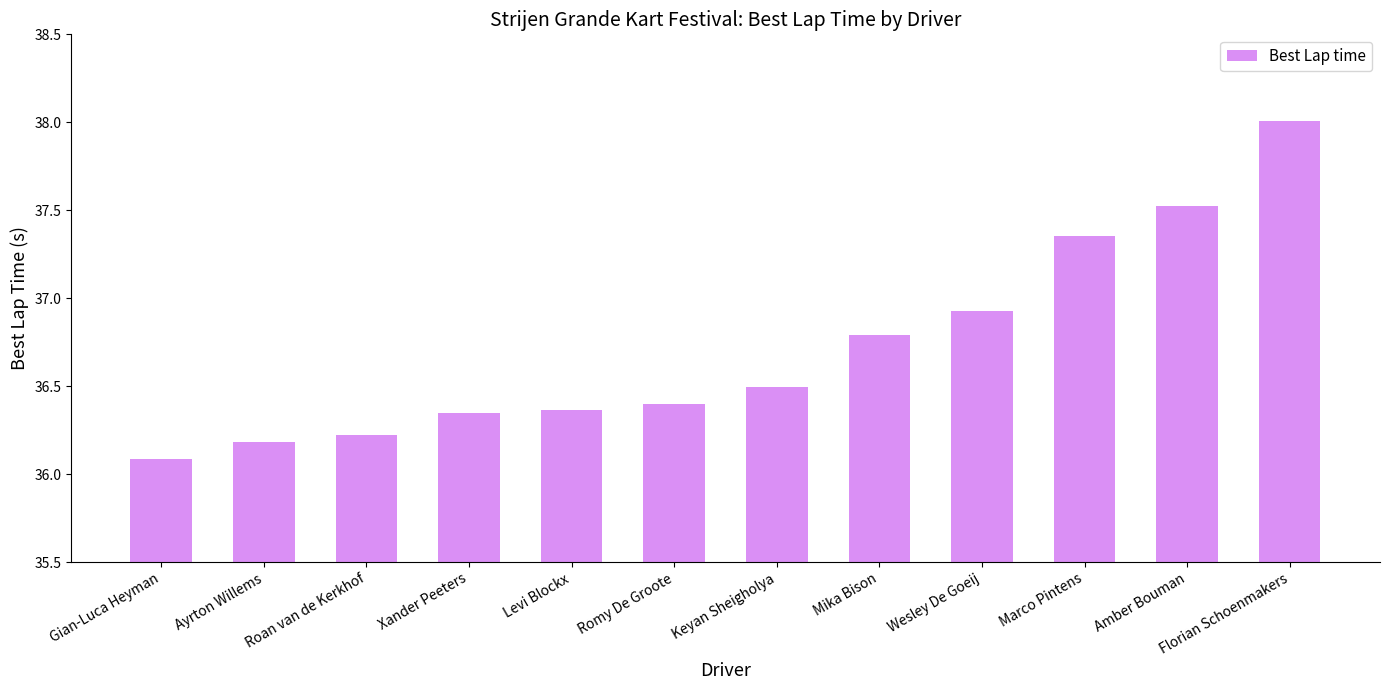

Where is the data nearest to the value 37?

Wesley De Goeij